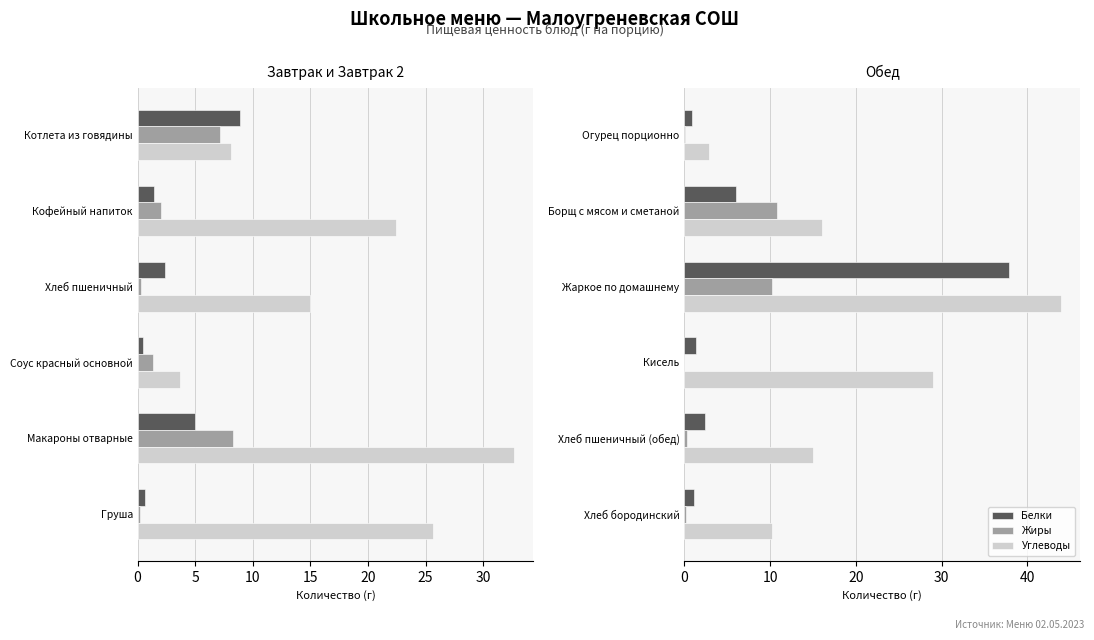

Which series changed the most between Жаркое по домашнему and Кисель?

Белки